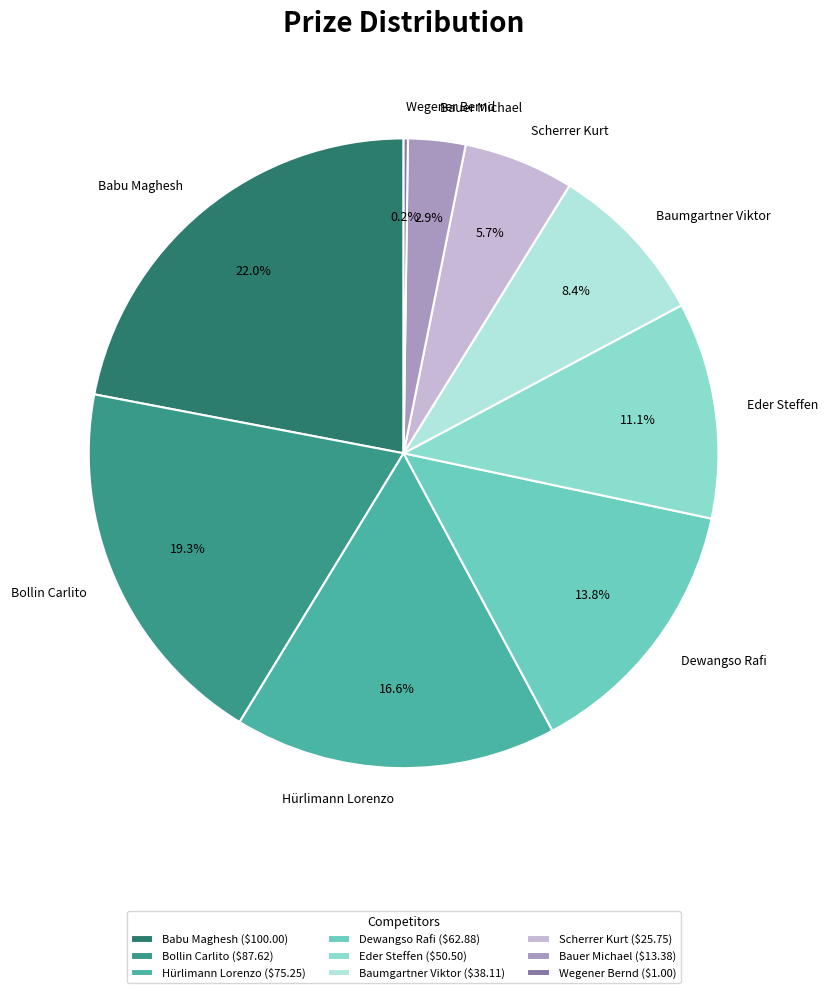

How much of the chart is everything except Dewangso Rafi?

86.2%